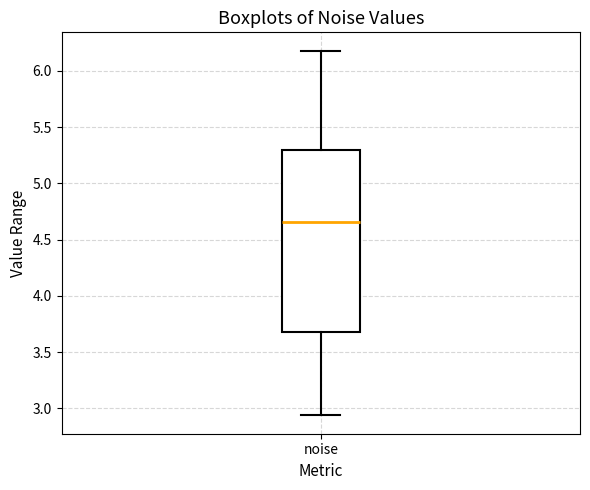

Read this box plot against the y-axis: the position of the median line, the range covered by the box, and the ends of both whiskers. The values are not printed on the chart, so give them approximately, as read against the axis.

median 4.65, box 3.65 to 5.30, whiskers 2.95 to 6.20